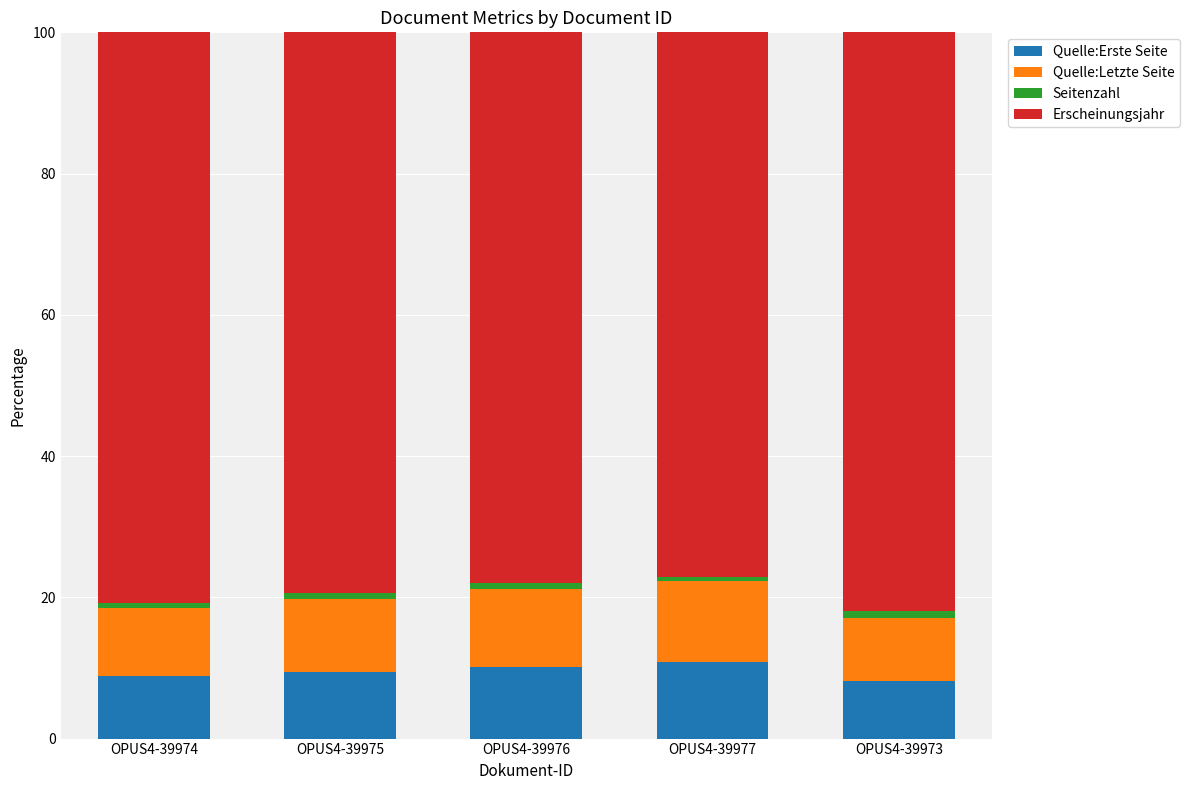

What is the minimum value for Quelle:Erste Seite?

8.1